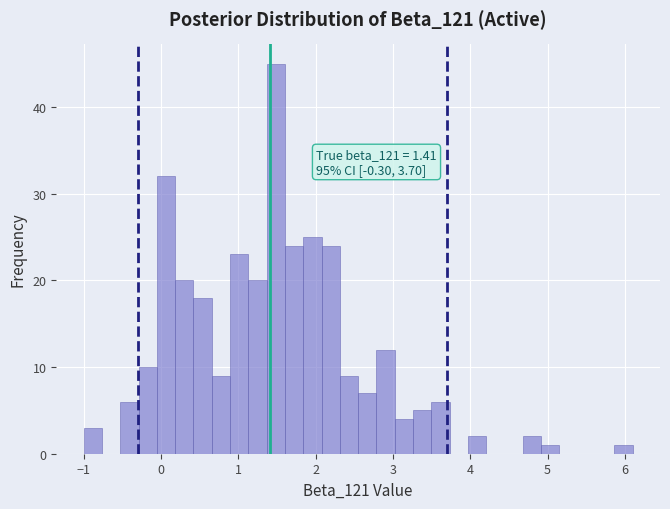

Around what value on the x-axis is the tallest bar? Give the approximate position of its centre, as read against the axis.

1.5